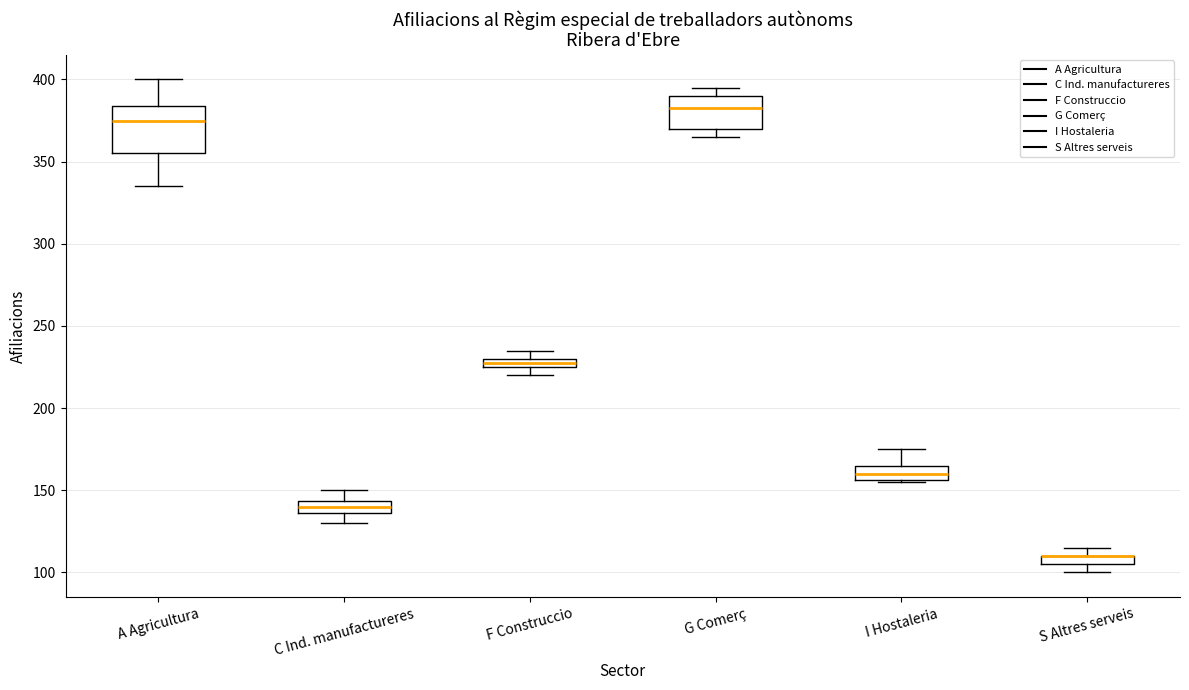

Which box is the tallest, from its lower edge to its upper edge?

A Agricultura